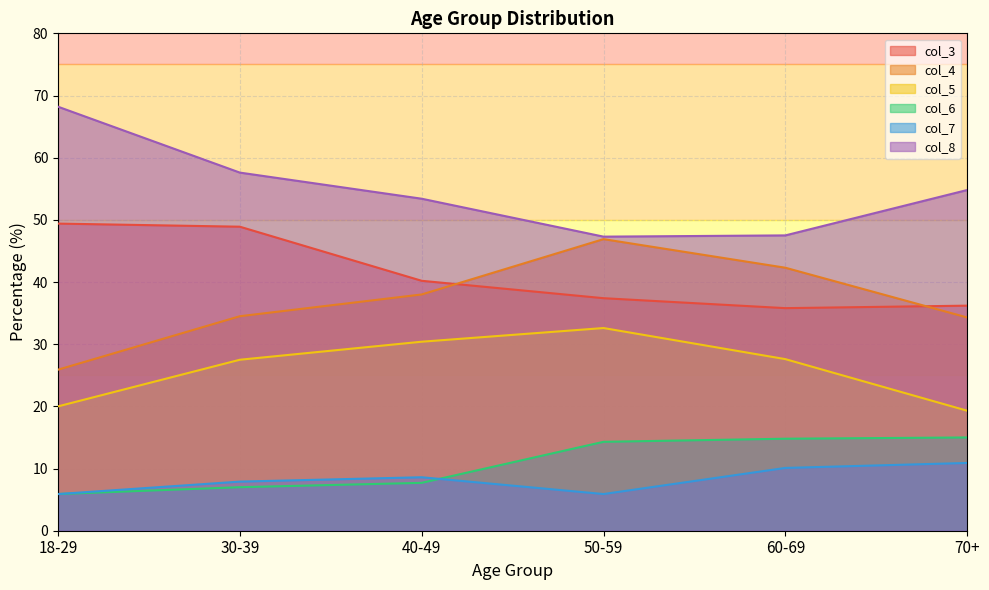

Which series has the widest spread of values?

col_4